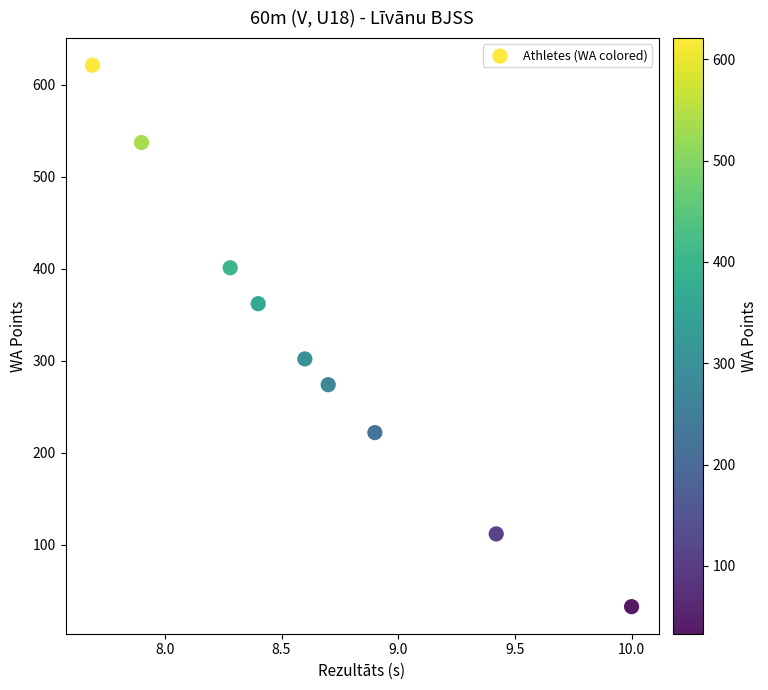

What Y value in the scatter plot is closest to 327?

302